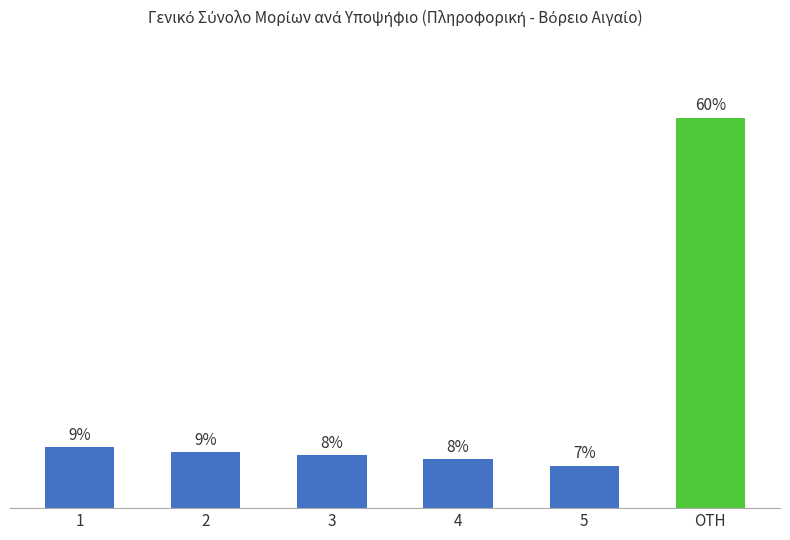

Are the bars horizontal?

No